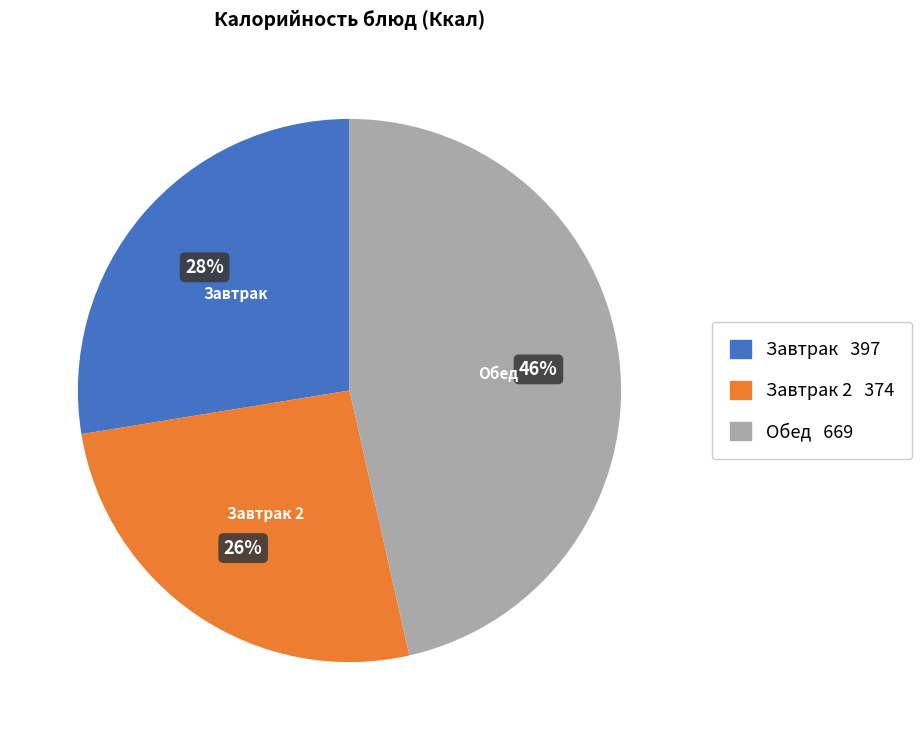

How many slices are in this pie chart?

3